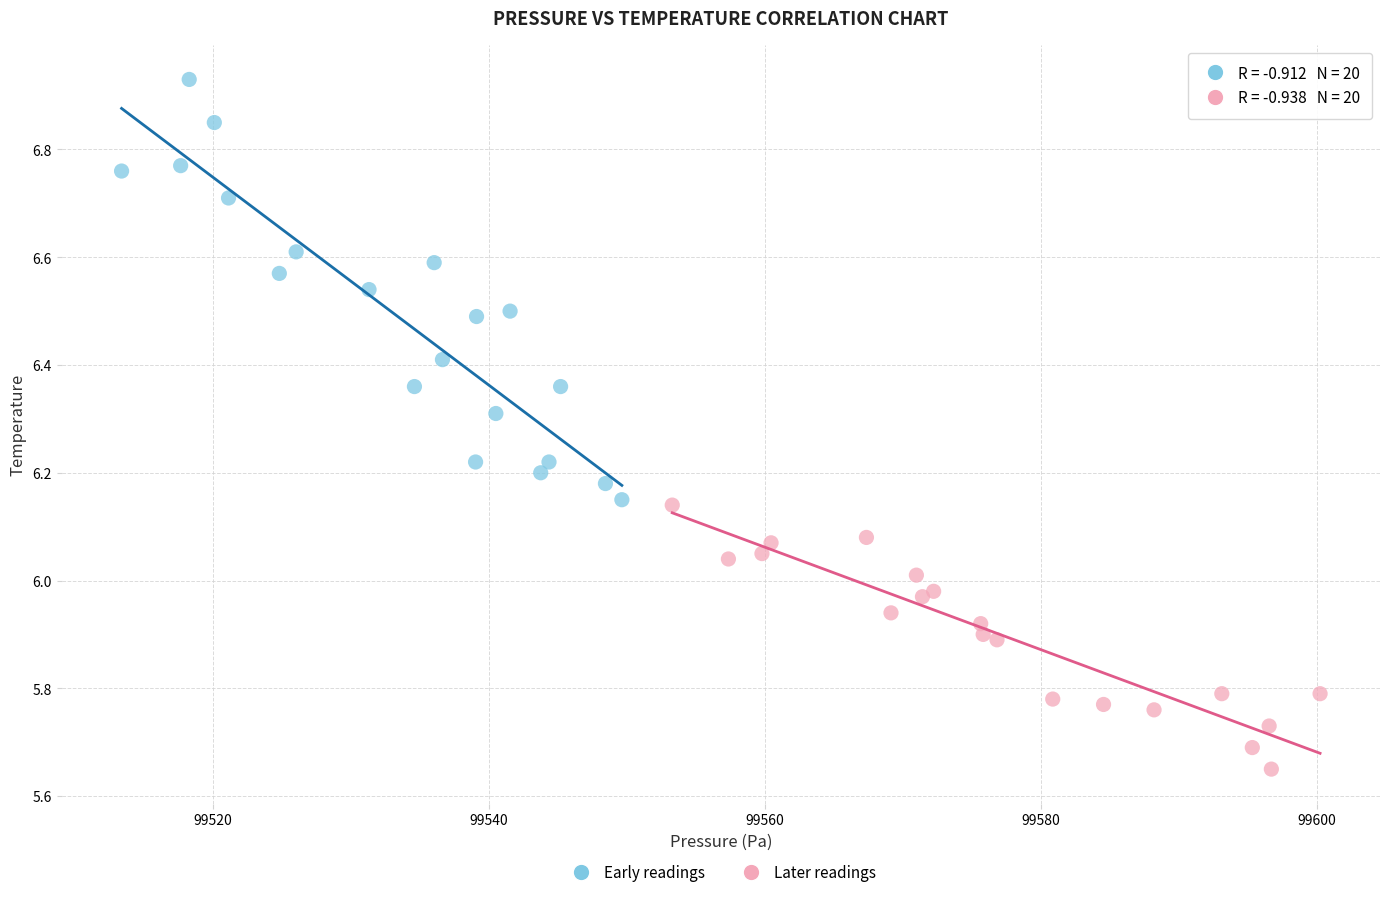

Which series reaches the maximum Y coordinate?

Early readings